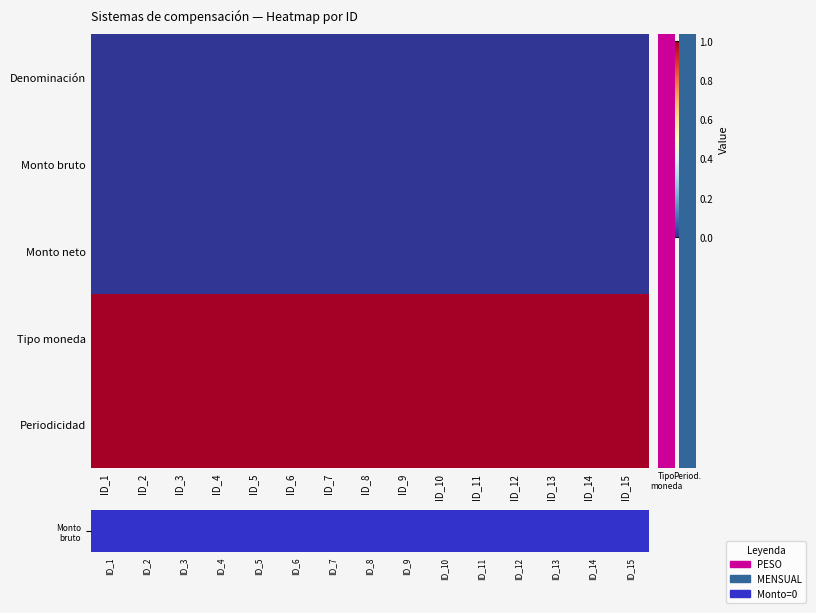

How many distinct data groups are displayed?

5